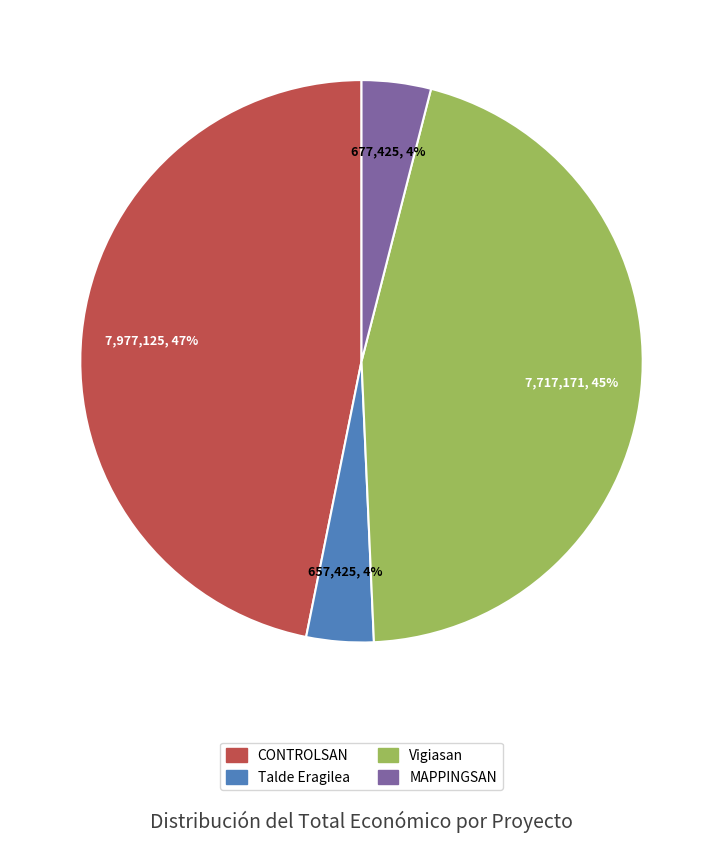

Which slice is the largest?

CONTROLSAN